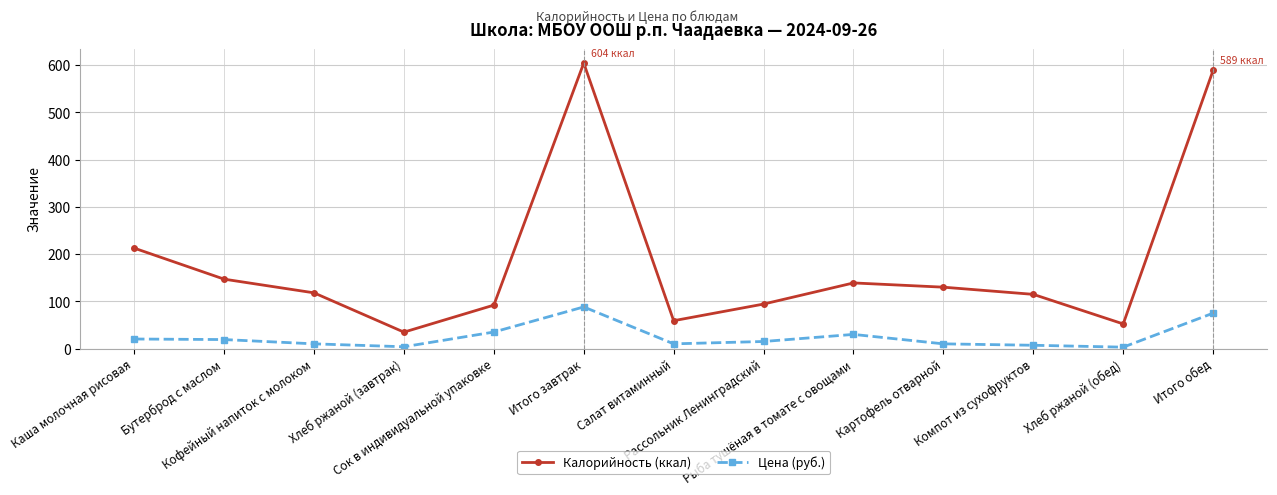

What is the label of the 5th point from the left?

Сок в индивидуальной упаковке